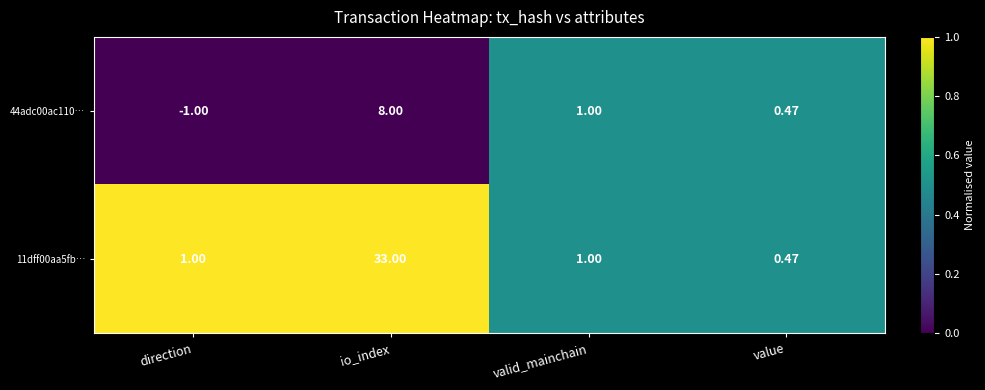

At which label does 11dff00aa5fb… reach its minimum?

value